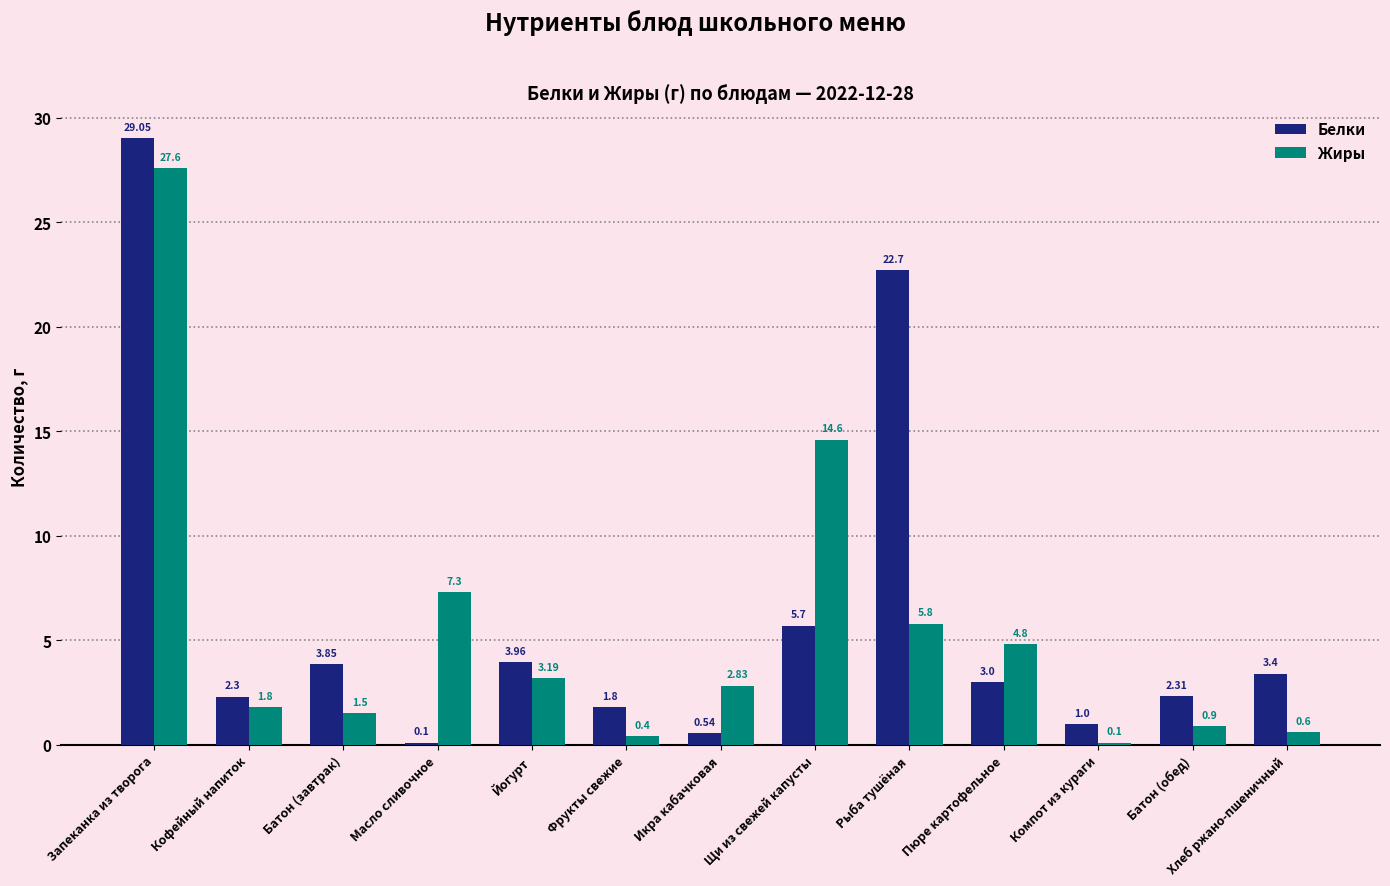

What value does the Жиры series have at Рыба тушёная?

5.8